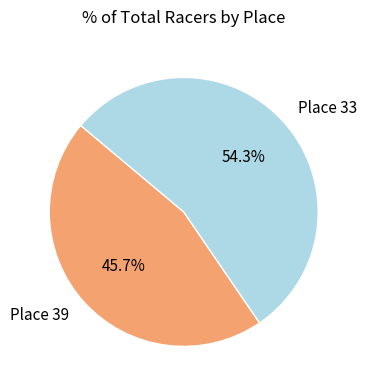

To the nearest percent, what is the difference between the Place 33 and Place 39 slice percentages?

9%